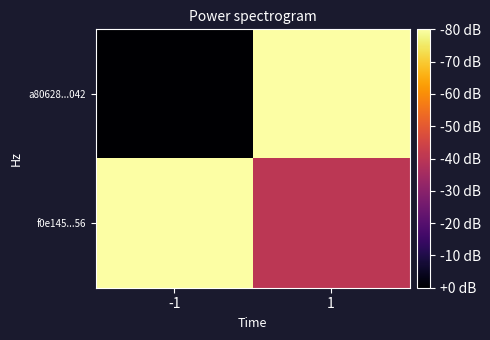

What is the minimum value shown in the chart?

-1